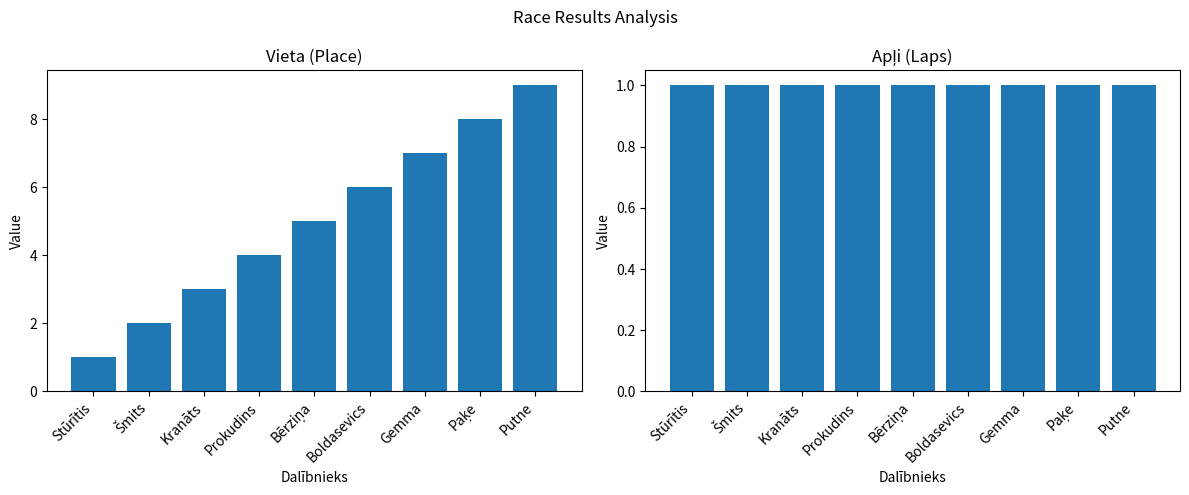

Reading left to right, extract all data points from this chart.

Vieta: Stūrītis=1	Šmits=2	Kranāts=3	Prokudins=4	Bērziņa=5	Boldasevics=6	Gemma=7	Paķe=8	Putne=9
Apļi: Stūrītis=1	Šmits=1	Kranāts=1	Prokudins=1	Bērziņa=1	Boldasevics=1	Gemma=1	Paķe=1	Putne=1